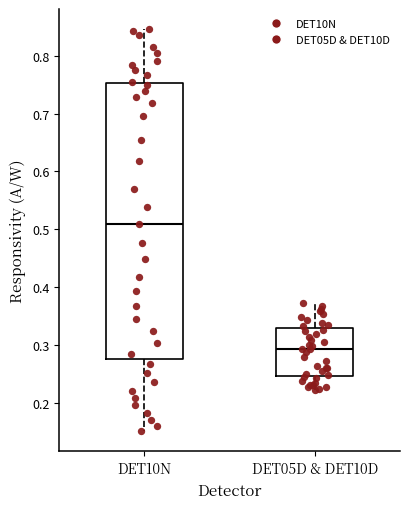

Which box's median line is the highest?

DET10N